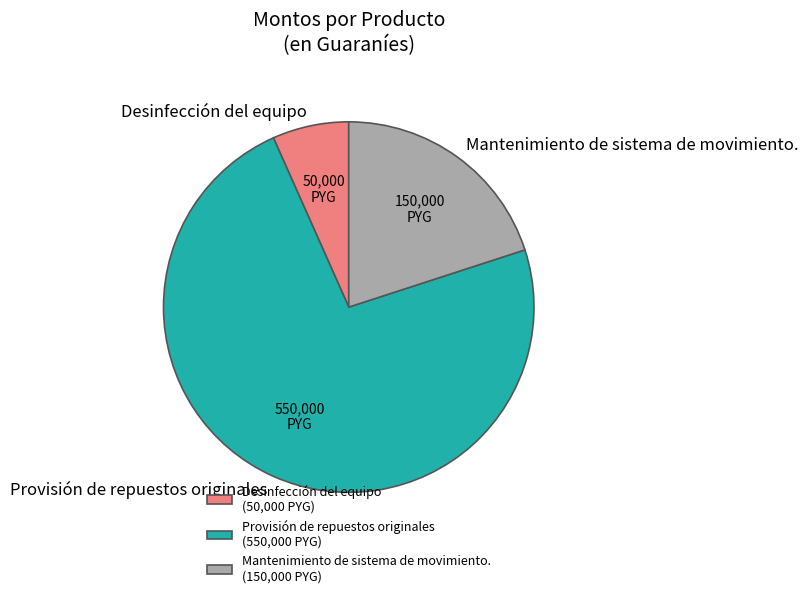

Which slice is the largest?

Provisión de repuestos originales